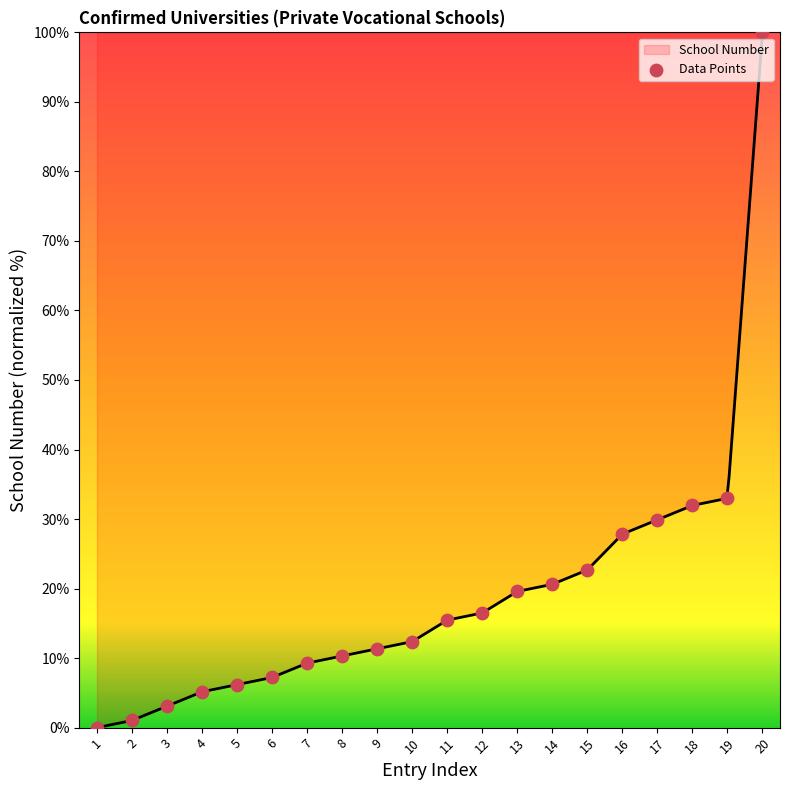

Which has a higher value, 15 or 6?

15